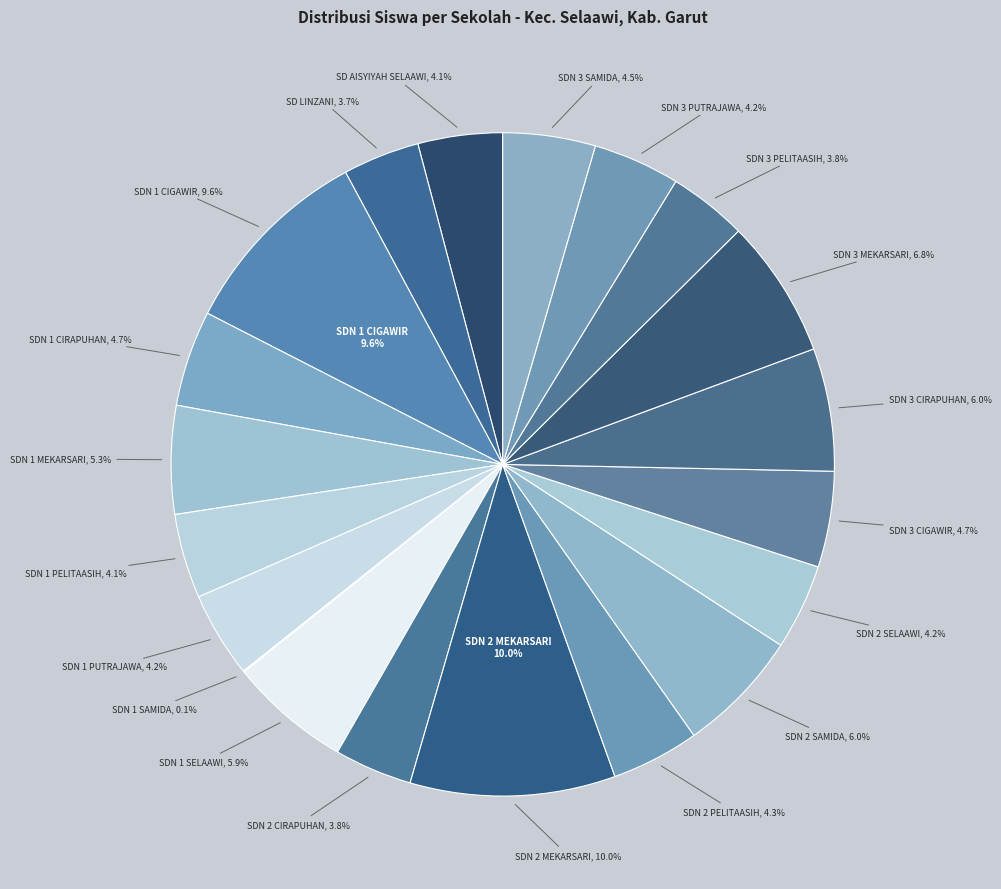

Count the number of slices in the pie.

20